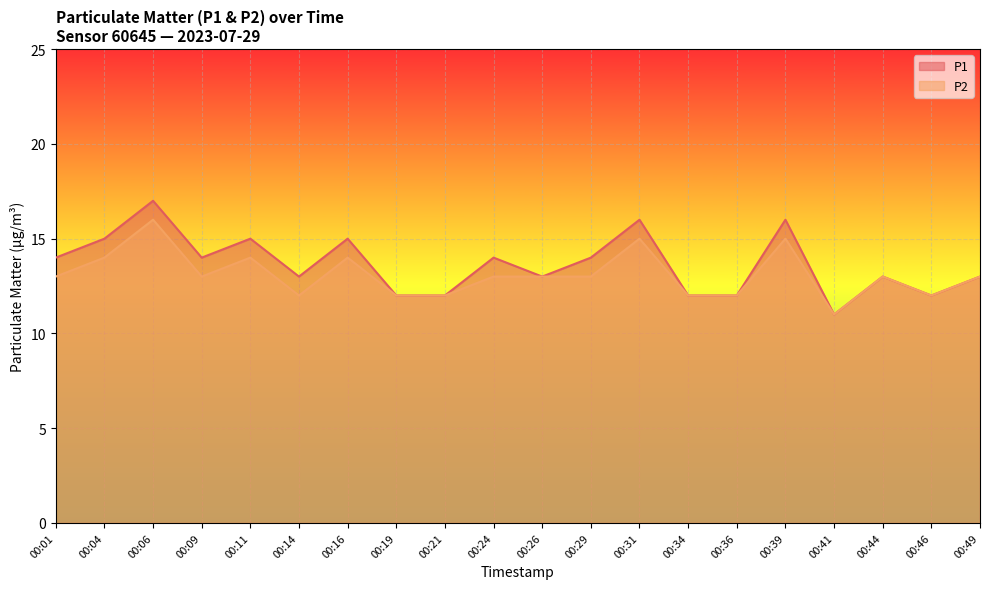

Reading left to right, extract all data points from this chart.

P1: 00:01=14	00:04=15	00:06=17	00:09=14	00:11=15	00:14=13	00:16=15	00:19=12	00:21=12	00:24=14	00:26=13	00:29=14	00:31=16	00:34=12	00:36=12	00:39=16	00:41=11	00:44=13	00:46=12	00:49=13
P2: 00:01=13	00:04=14	00:06=16	00:09=13	00:11=14	00:14=12	00:16=14	00:19=12	00:21=12	00:24=13	00:26=13	00:29=13	00:31=15	00:34=12	00:36=12	00:39=15	00:41=11	00:44=13	00:46=12	00:49=13